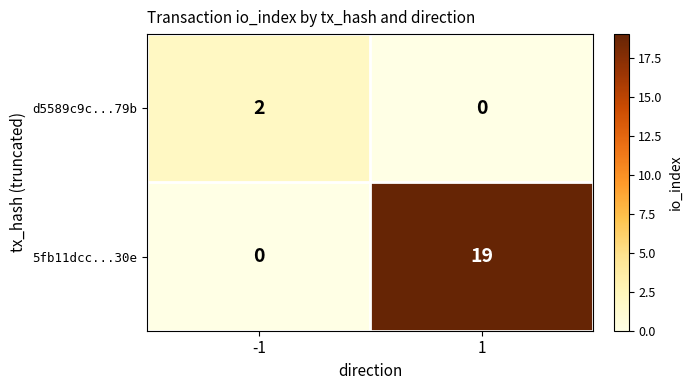

What is the greatest value displayed?

19